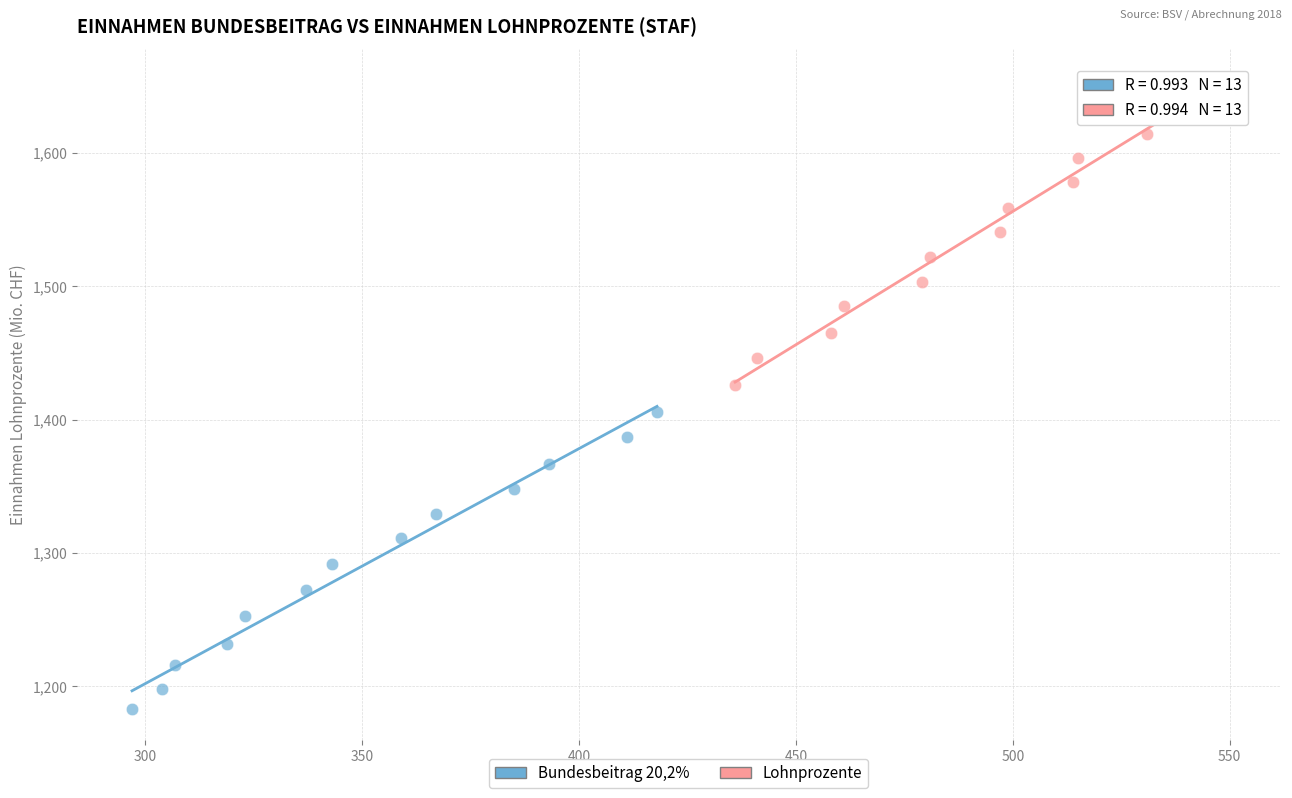

Which series reaches the maximum Y coordinate?

Lohnprozente